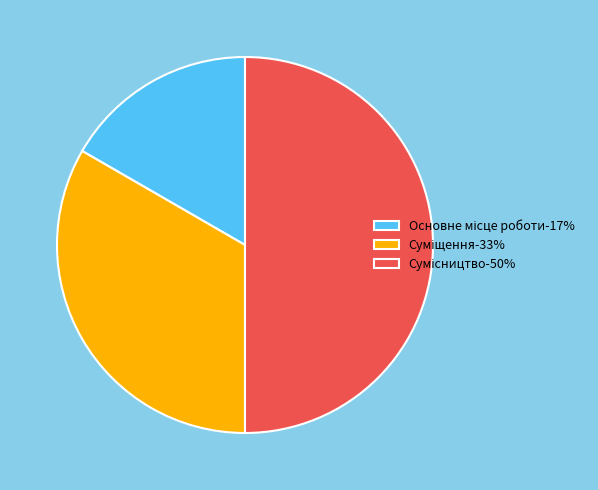

How many slices are in this pie chart?

3